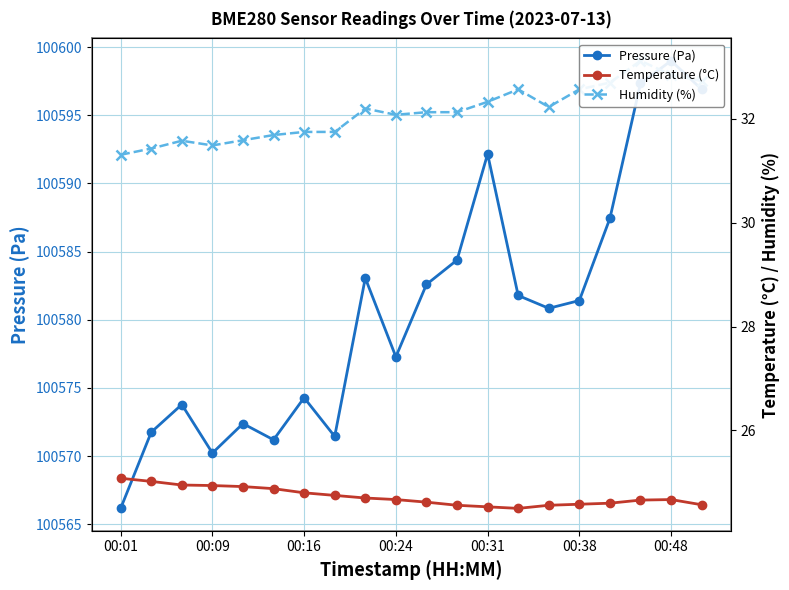

What is the value of the Temperature (°C) point at the 9th from the left?

24.7